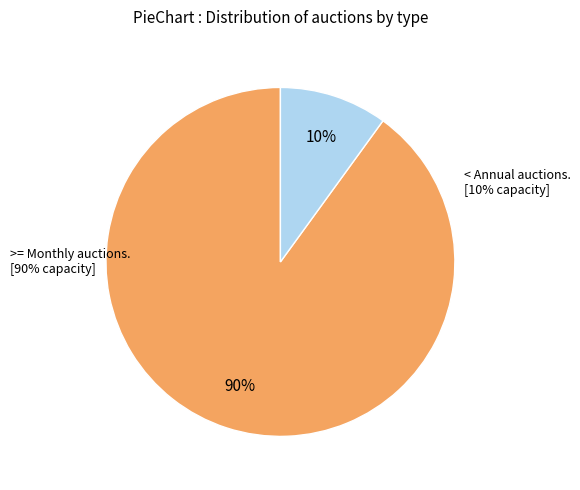

How many slices are in this pie chart?

2